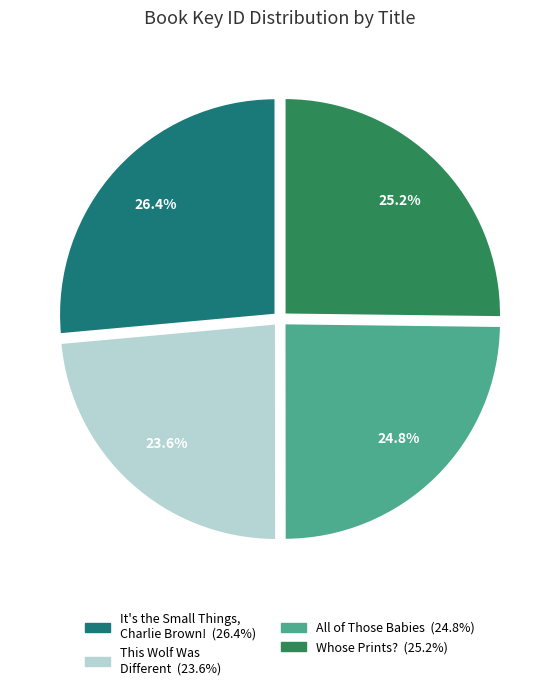

Rank the categories by value from lowest to highest.

This Wolf Was Different, All of Those Babies, Whose Prints?, It's the Small Things, Charlie Brown!